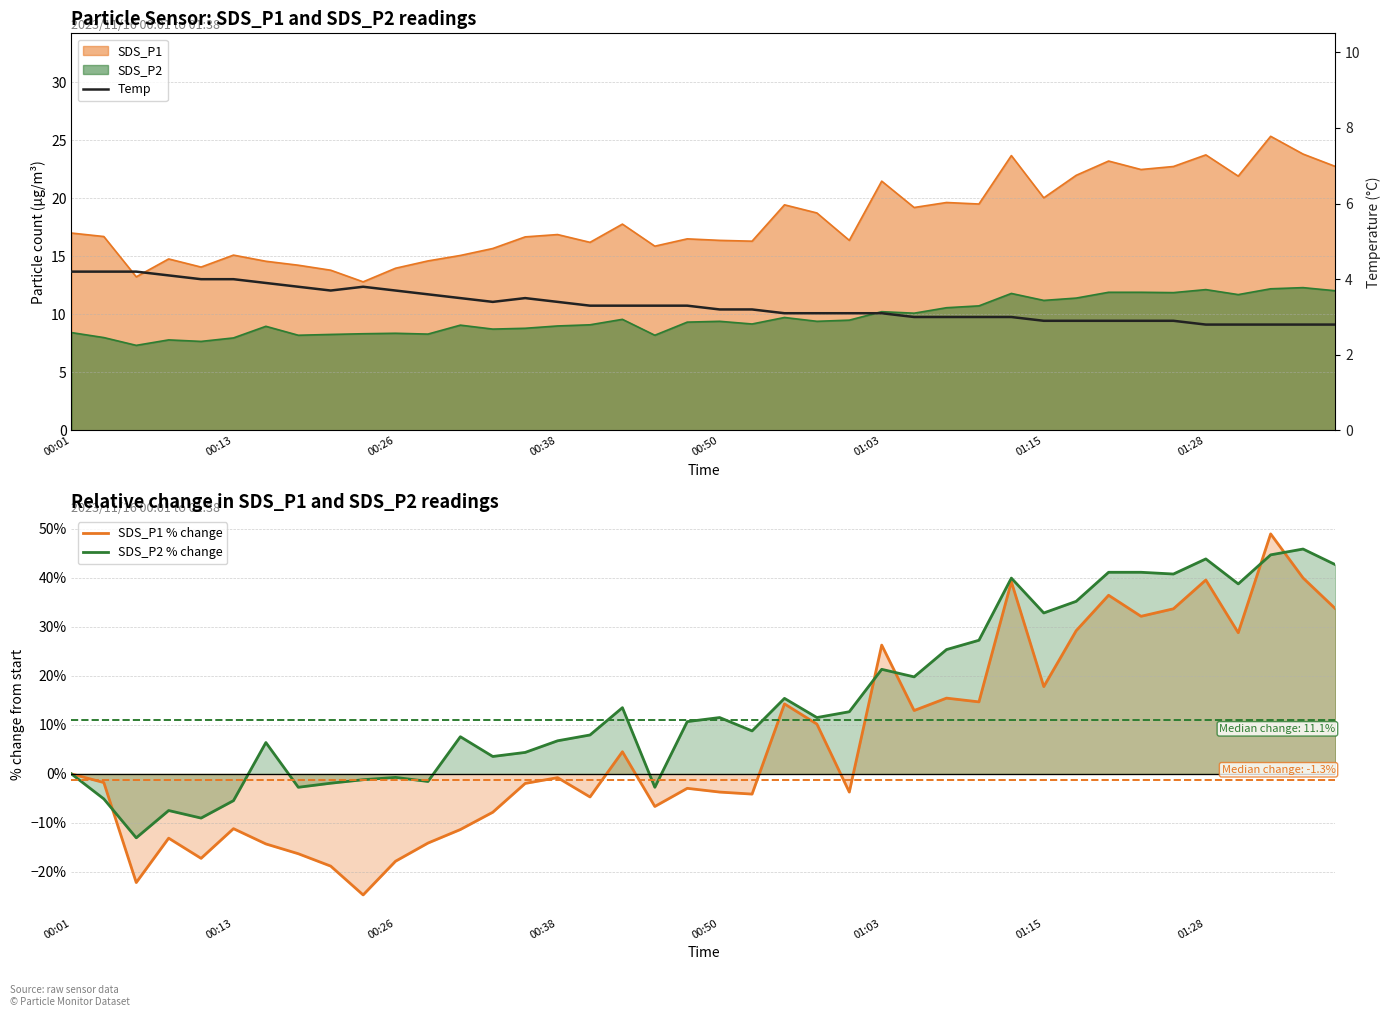

How many data points in SDS_P1 % change are less than 0?

21